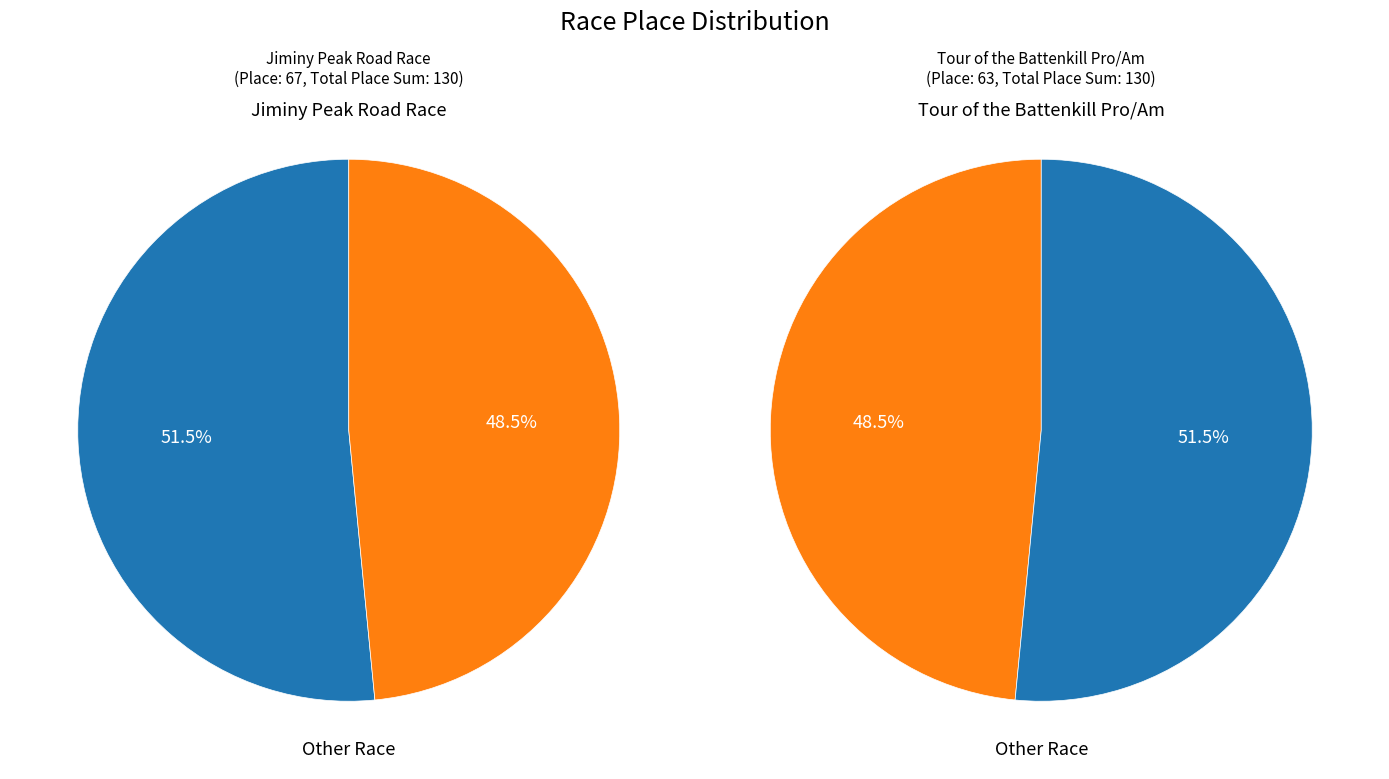

To the nearest percent, what is the difference between the Tour of the Battenkill Pro/Am and Jiminy Peak Road Race slice percentages?

3%